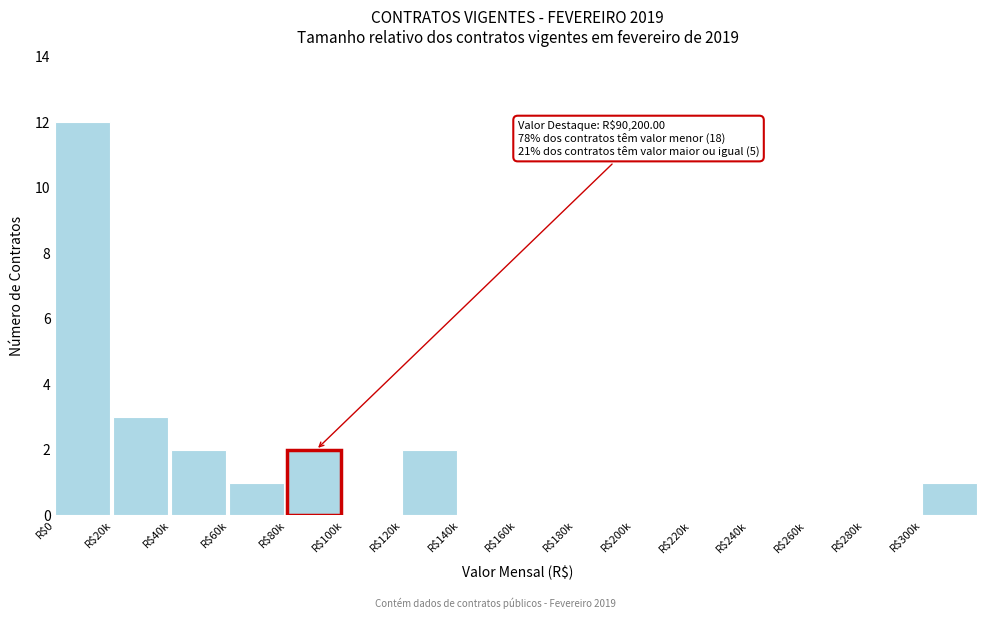

The chart shows a value of 8 at R$180k. True or false?

False